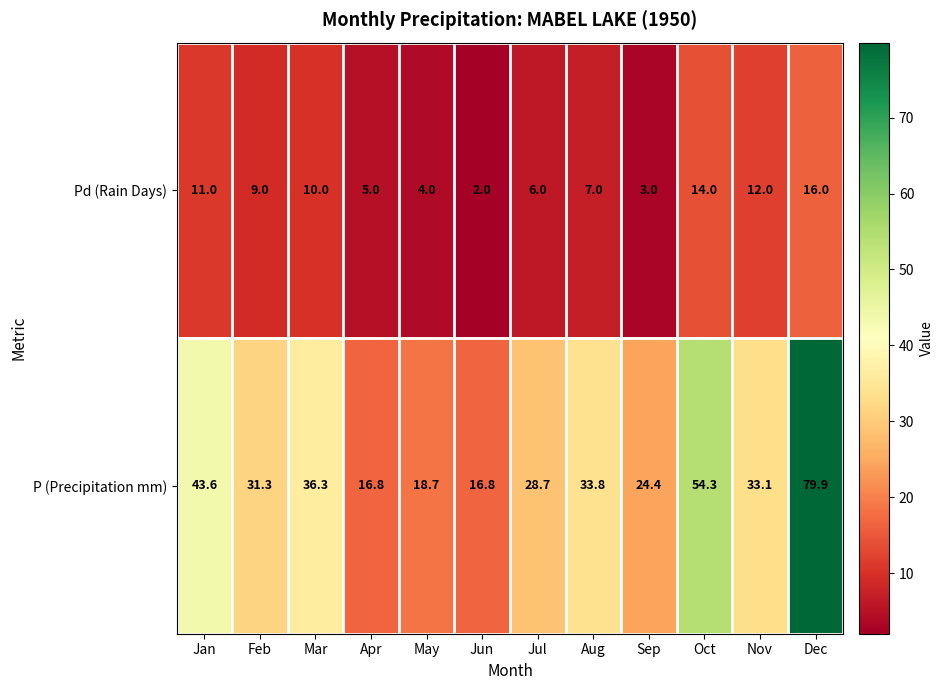

The value of P (Precipitation mm) at May is 18.7. True or false?

True